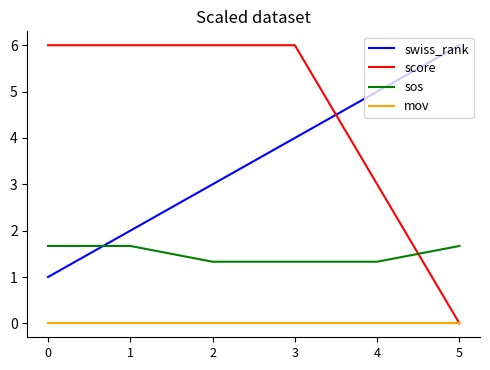

True or false: swiss_rank and mov intersect in this chart.

False